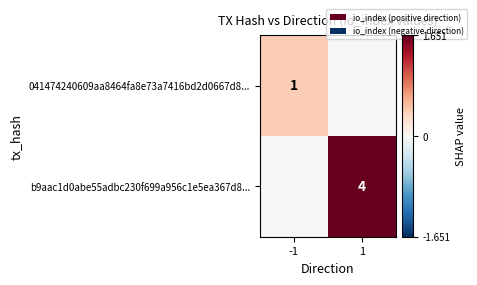

At which category is the sum across all series the highest?

1